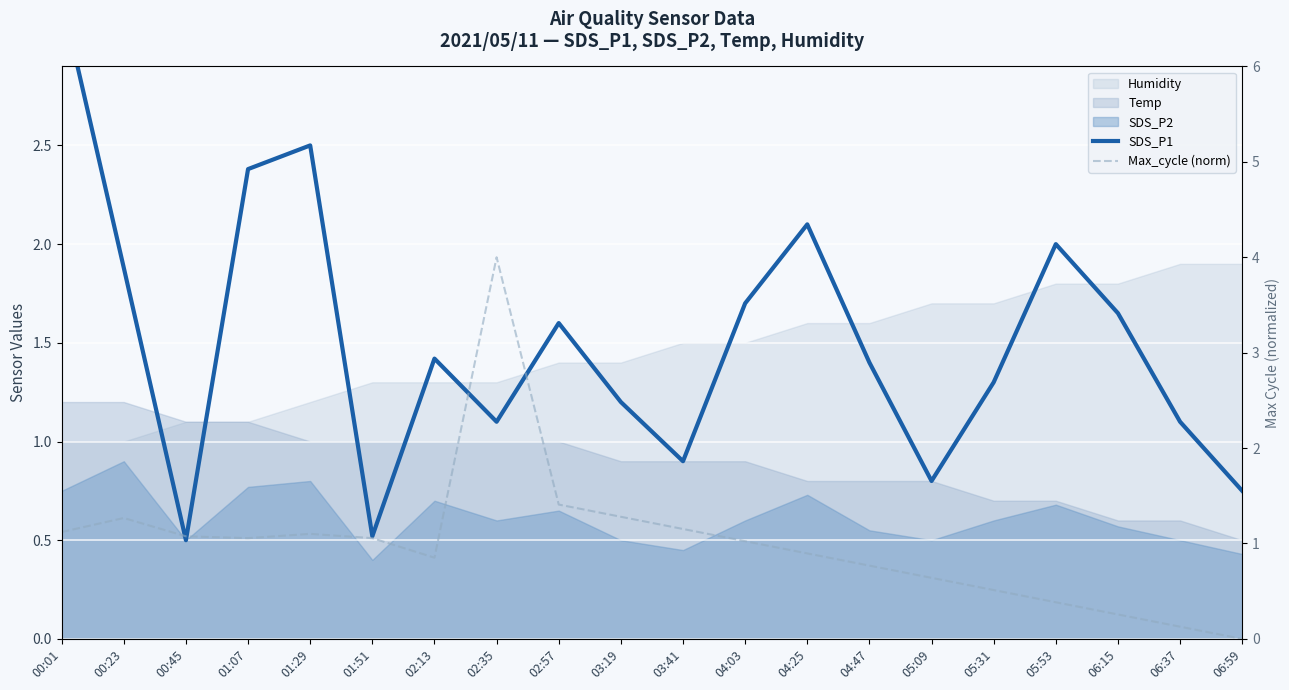

Where is the first local minimum for SDS_P1?

00:45